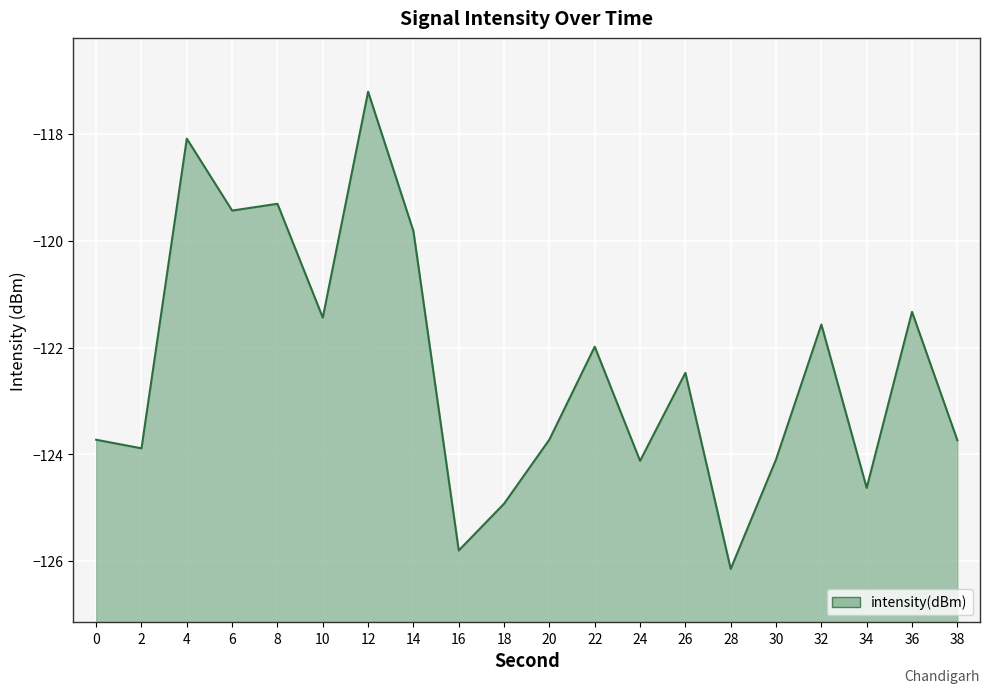

True or false: the data shows -123.7 at 38.

True